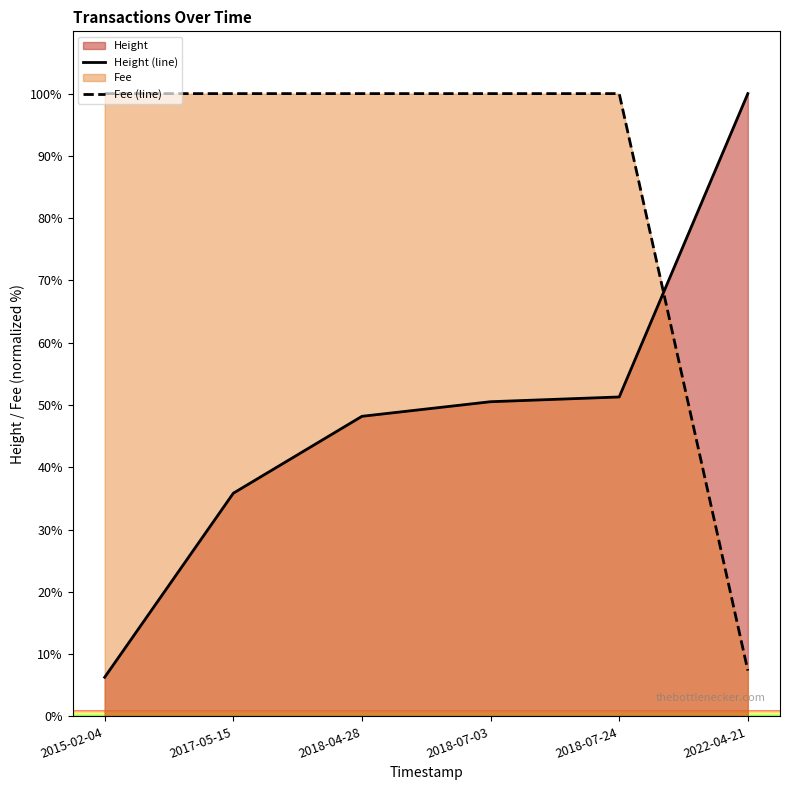

Is the value of Height (line) at 2017-05-15 greater than the value of Fee (line) at 2022-04-21?

Yes